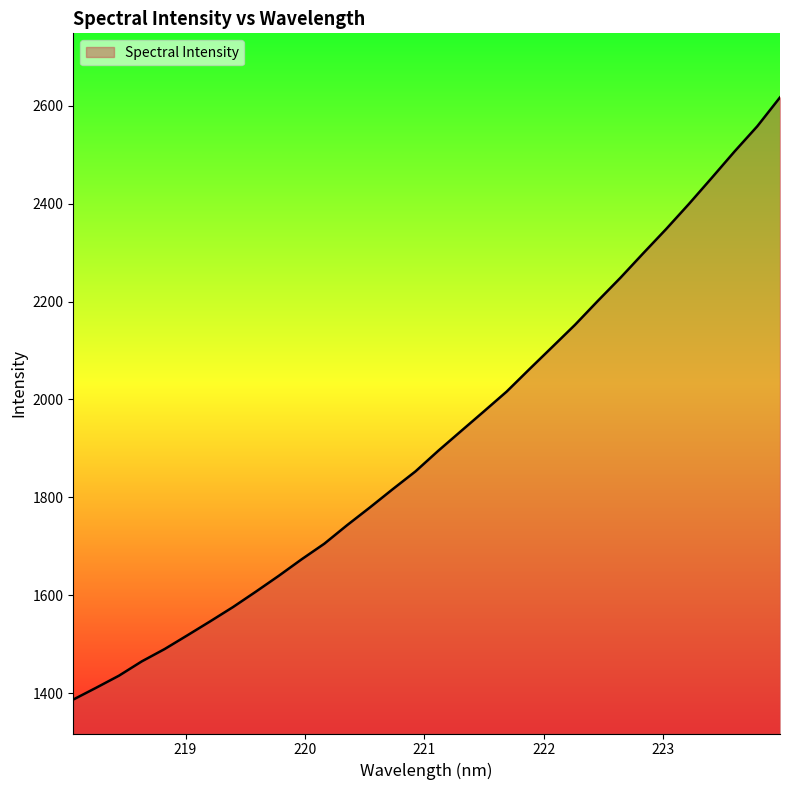

What is the maximum value shown in the chart?

2616.9